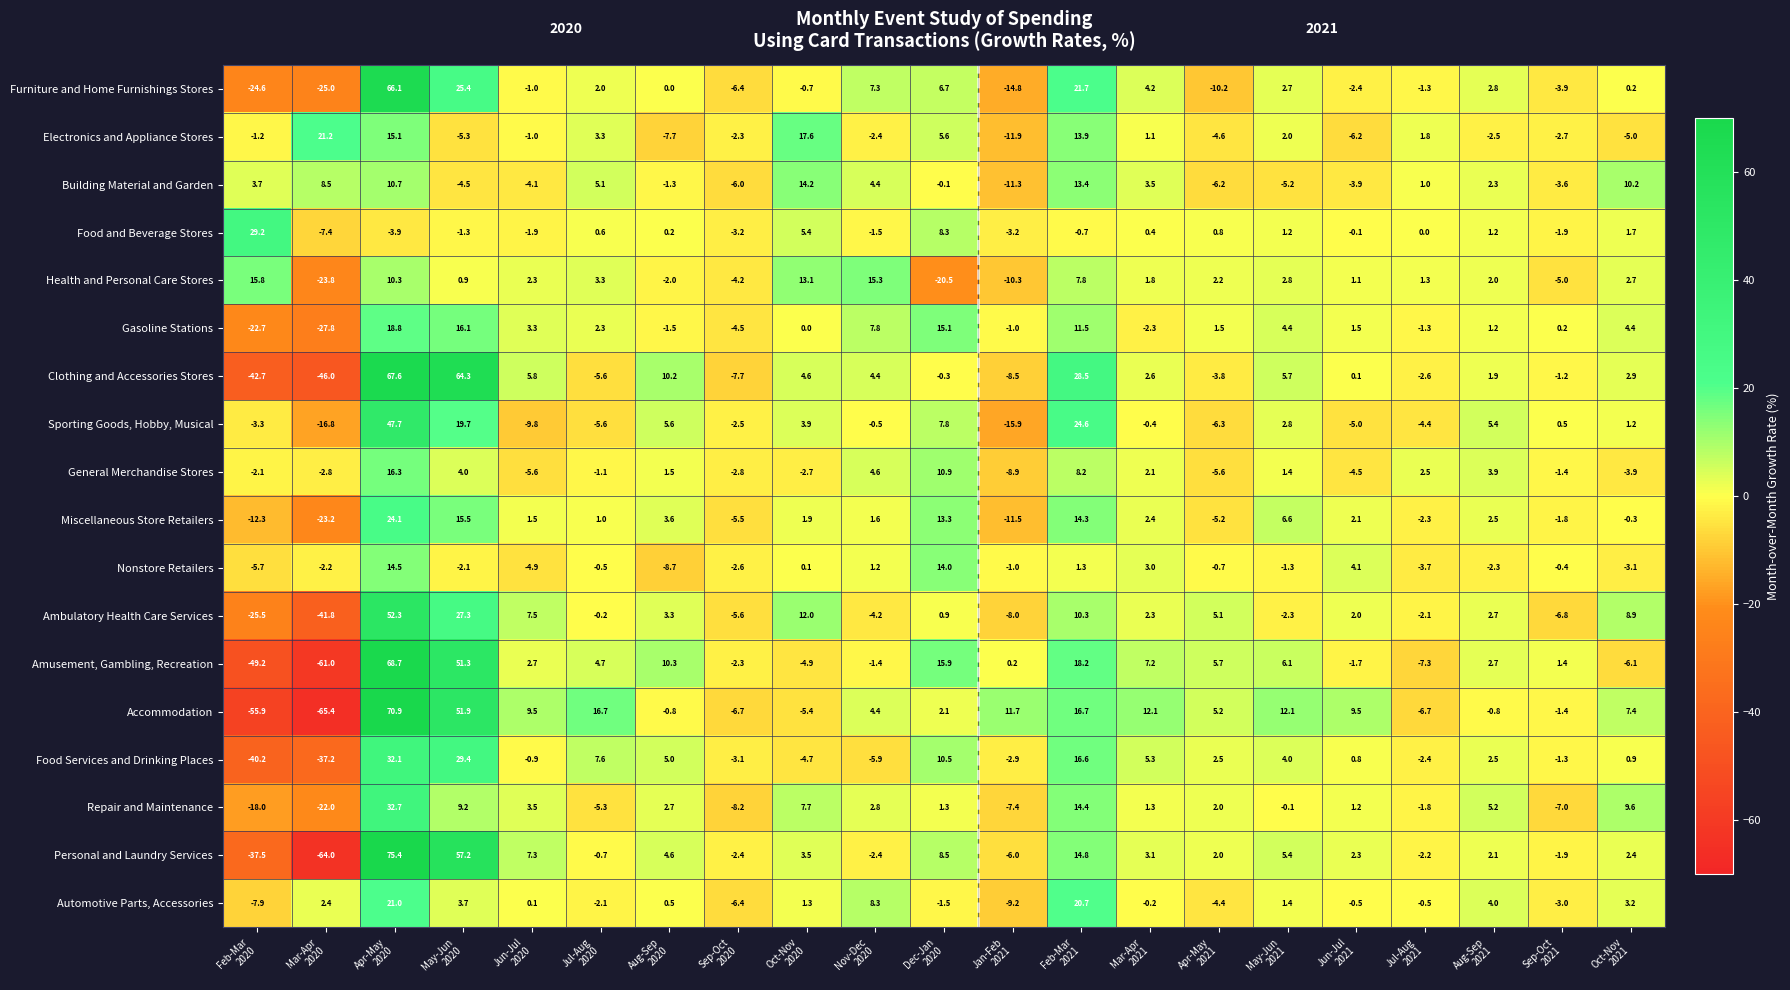

What is the greatest value displayed?

75.4